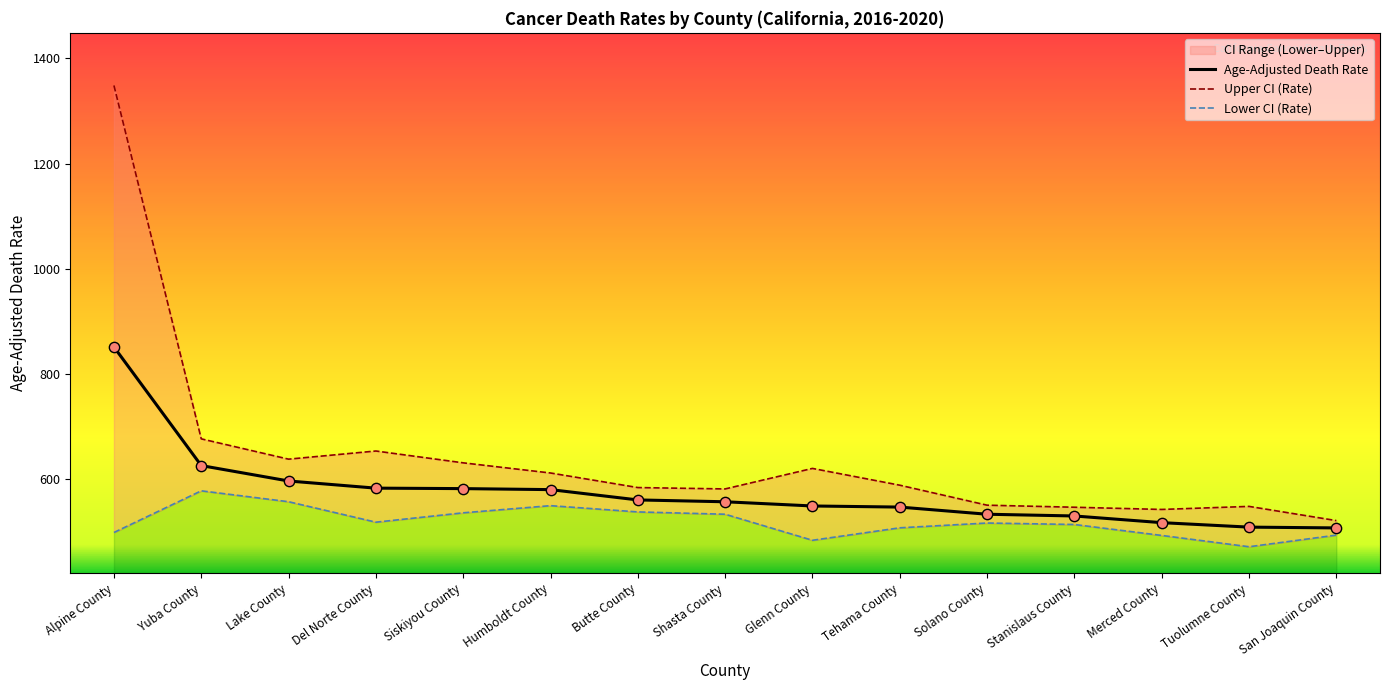

Which series has the widest spread of Y values?

Upper CI (Rate)